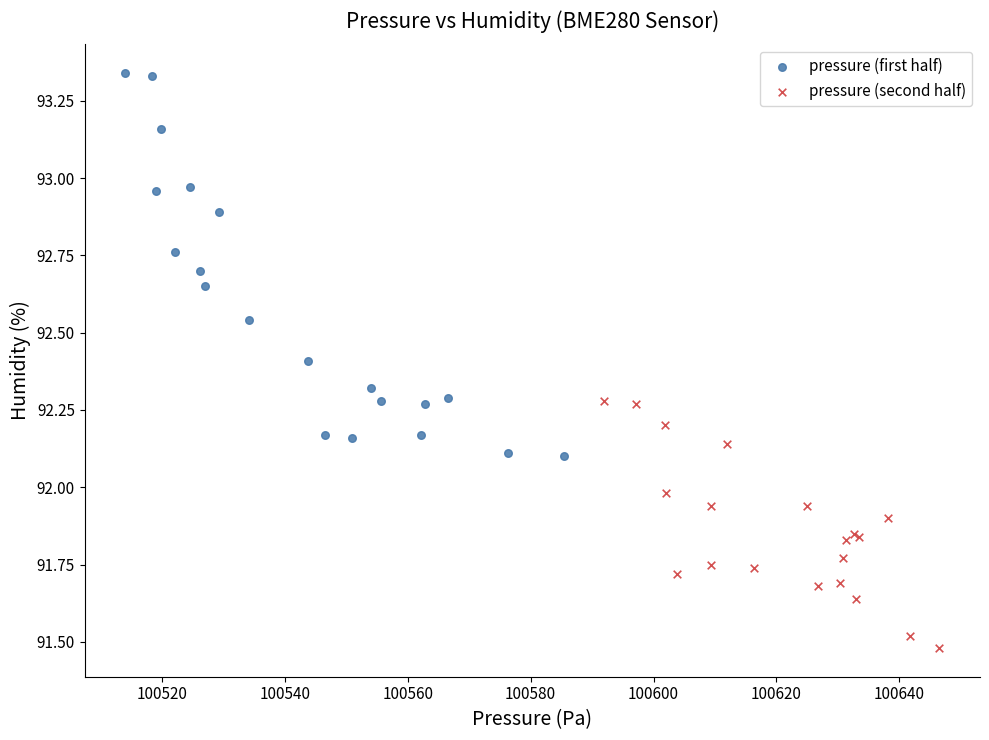

Which series has the widest spread of Y values?

pressure (first half)